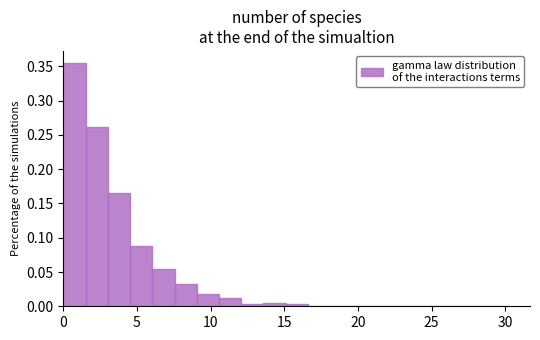

Read against the x-axis, roughly where is the centre of the tallest bar?

1.0